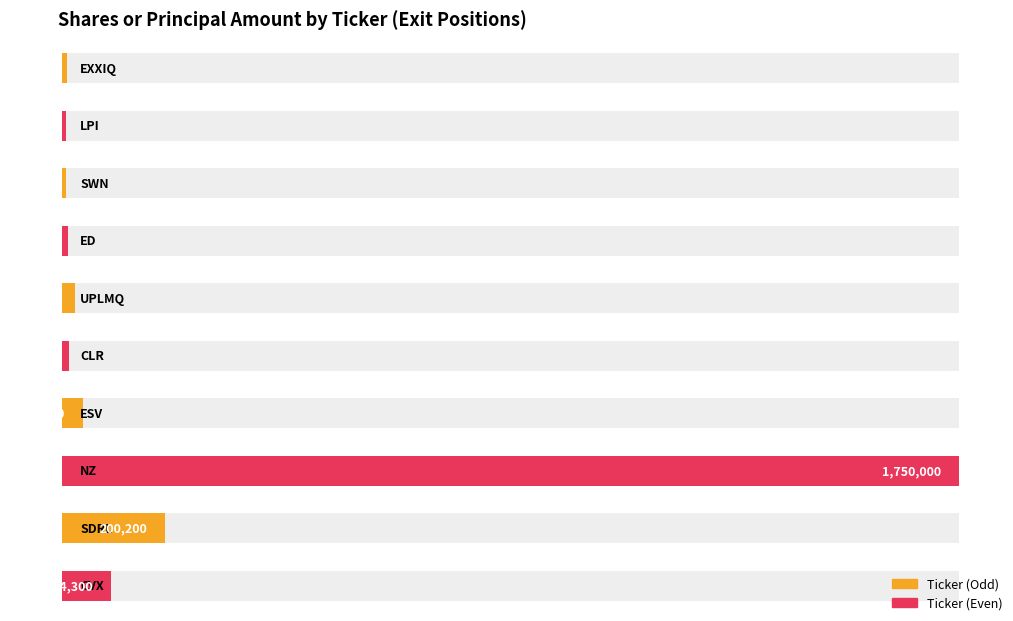

How many categories are shown in the chart?

10